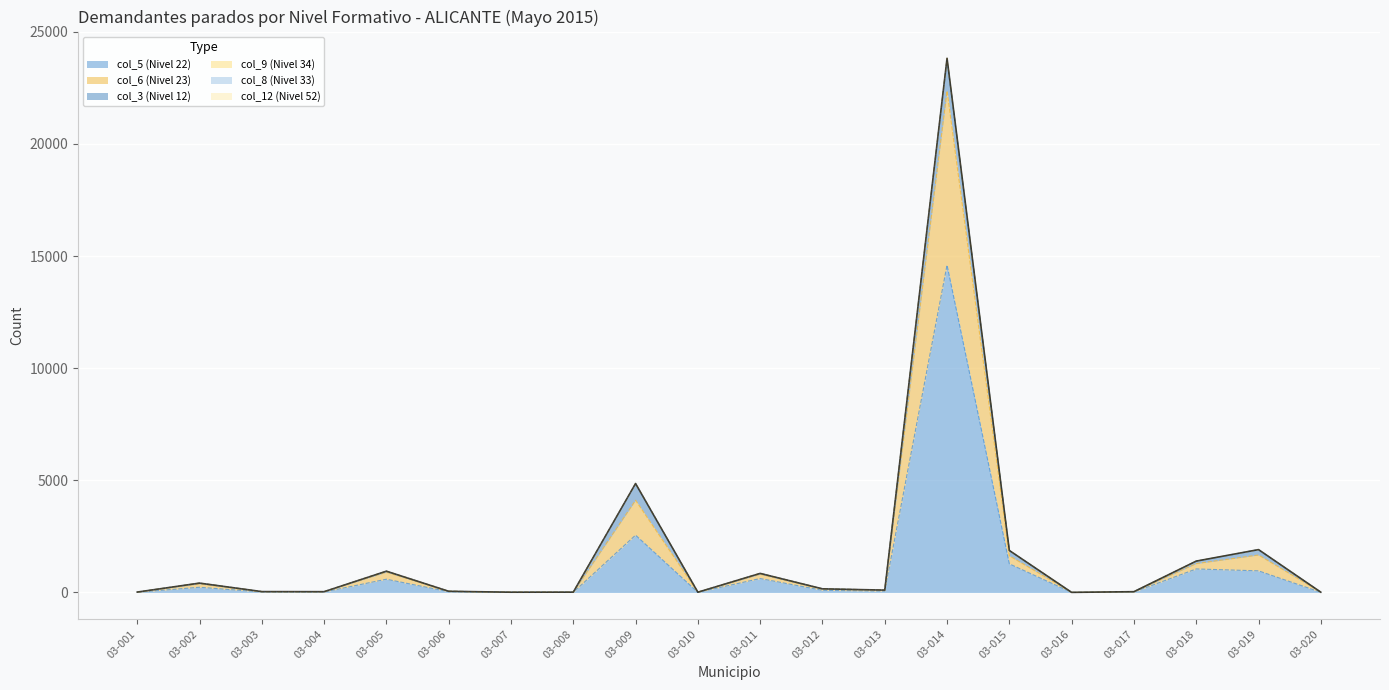

At which category does the chart reach its minimum across all series?

03-016